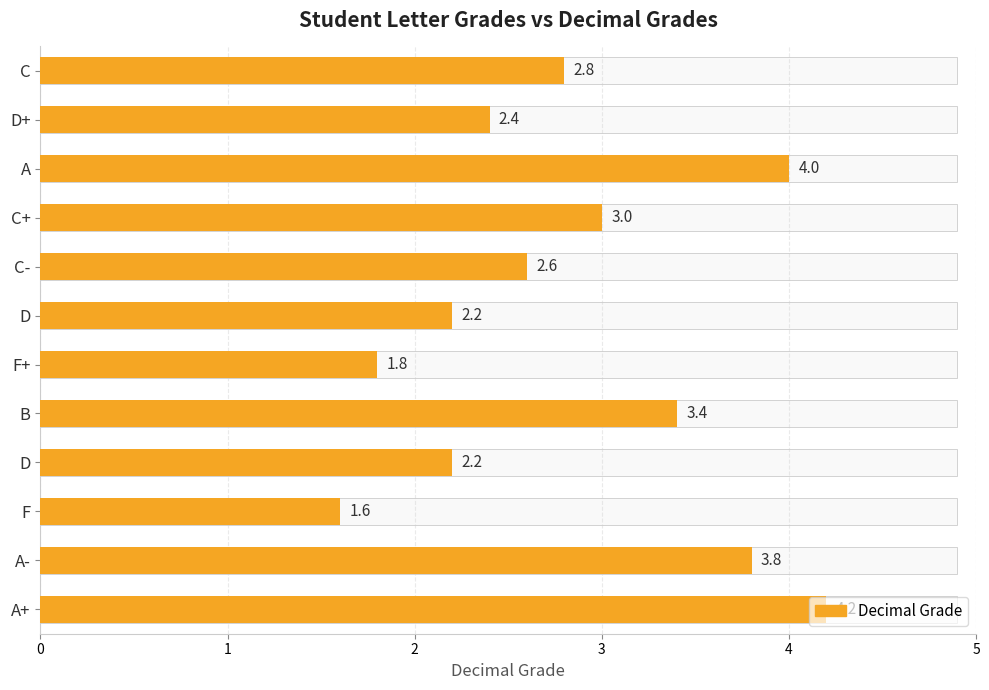

The value at A+ is 4.2. True or false?

True